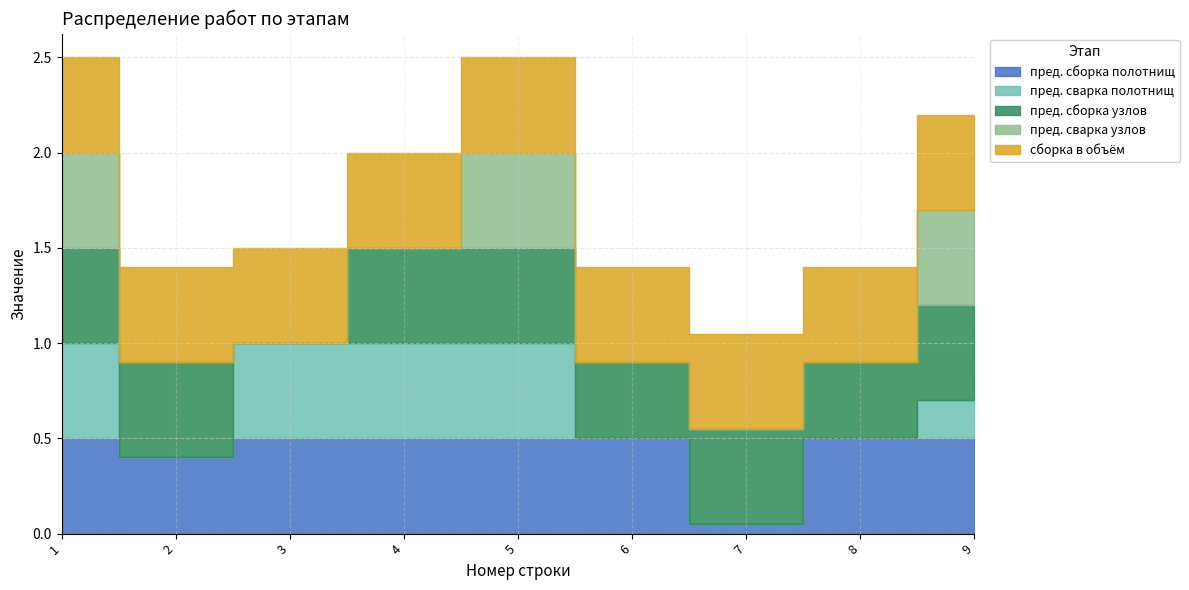

Is the value of пред. сварка узлов at 1 greater than the value of пред. сварка полотнищ at 6?

Yes